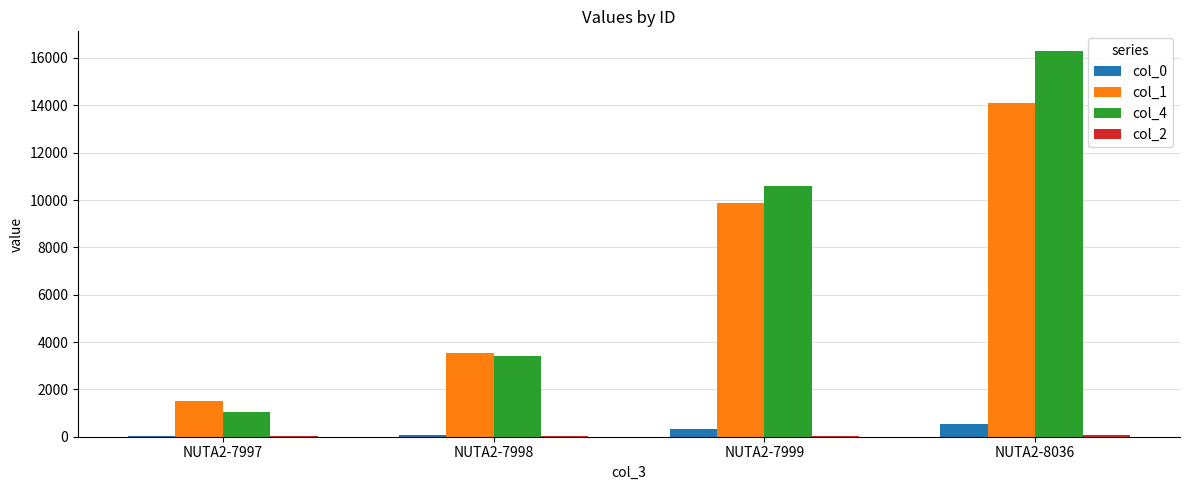

Is the value of col_1 at NUTA2-7999 greater than the value of col_0 at NUTA2-7997?

Yes